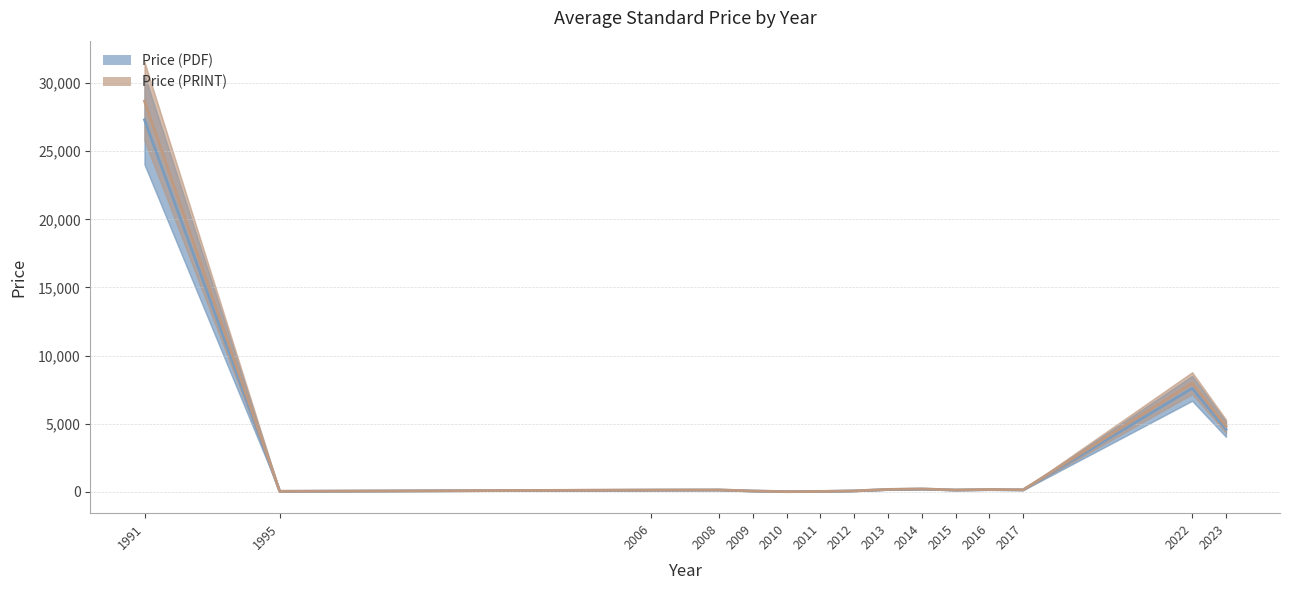

At how many categories does at least one series exceed 13021?

1